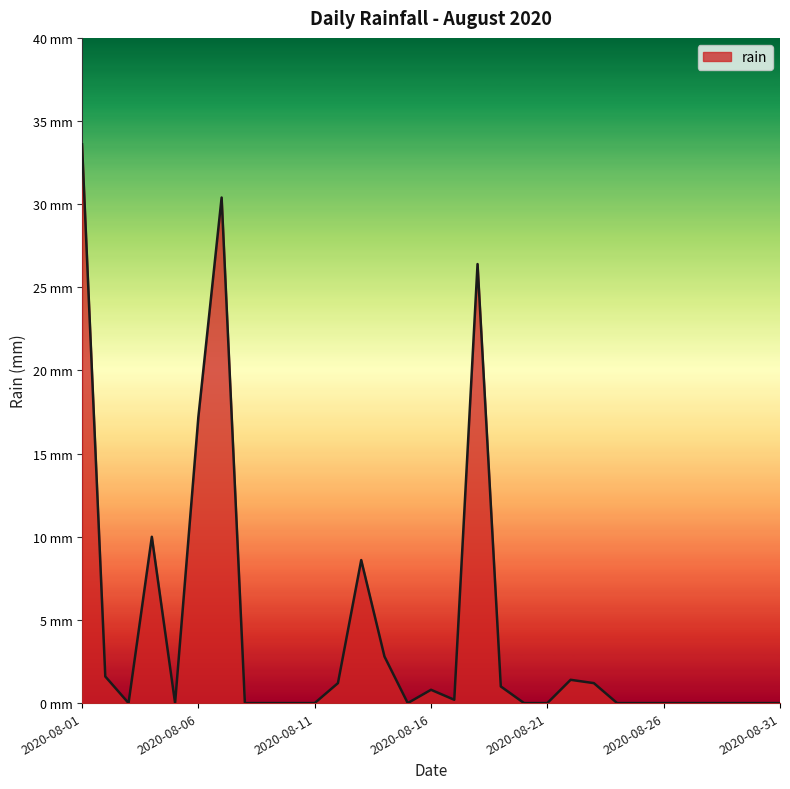

What is the sum of all values?

136.4